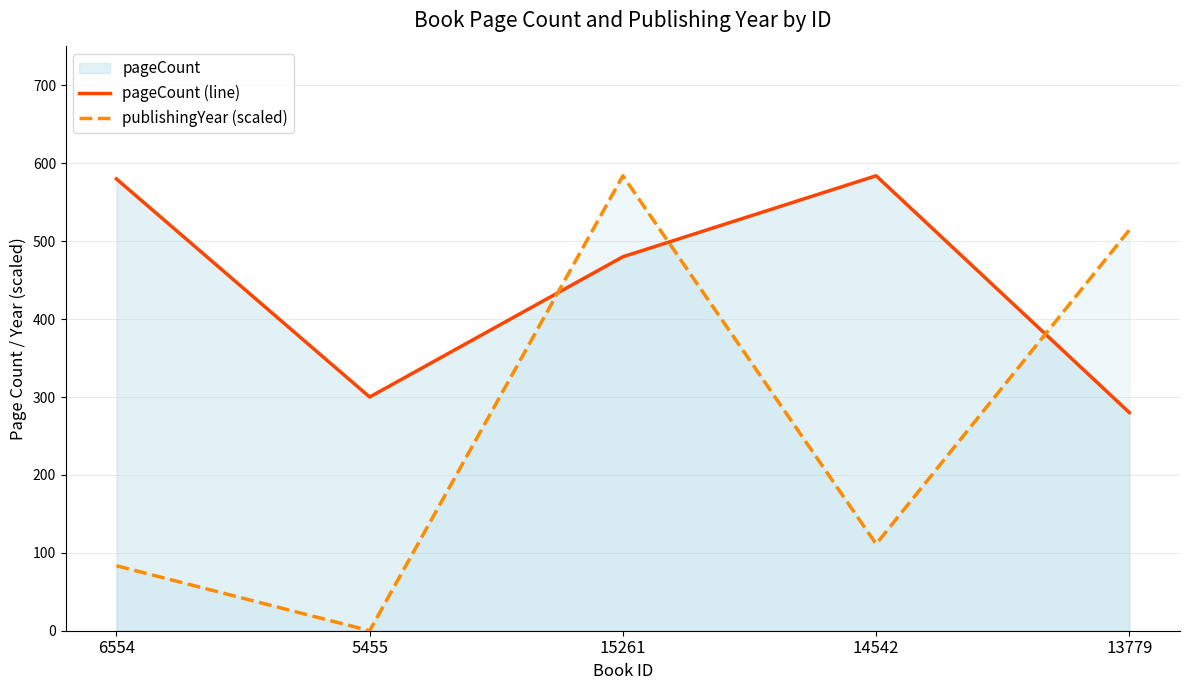

At which label does publishingYear (scaled) first exceed 111?

15261